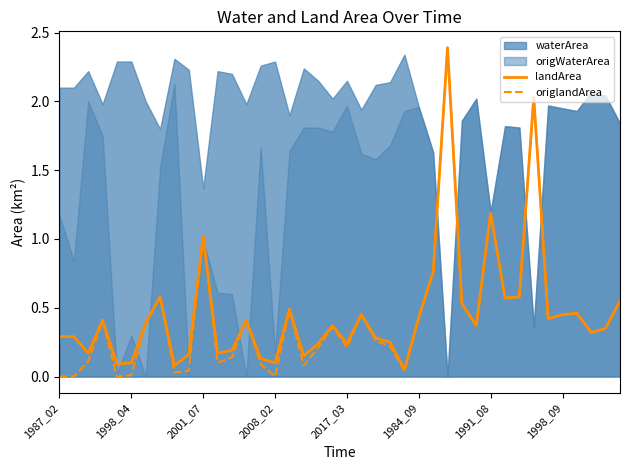

What is the highest value of the origlandArea series?

2.4